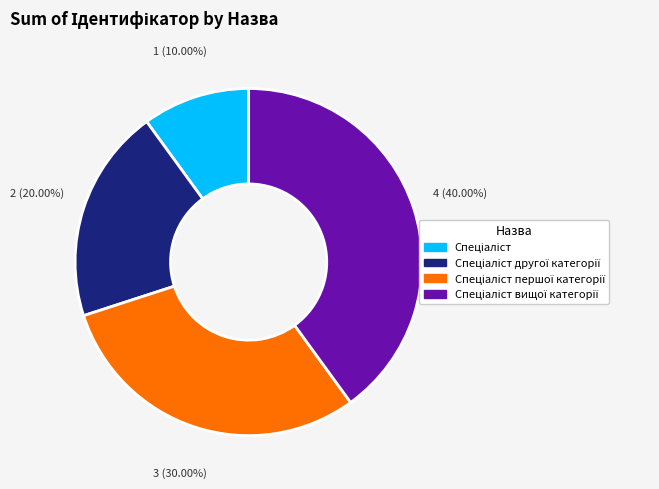

Does any single category account for the majority?

No